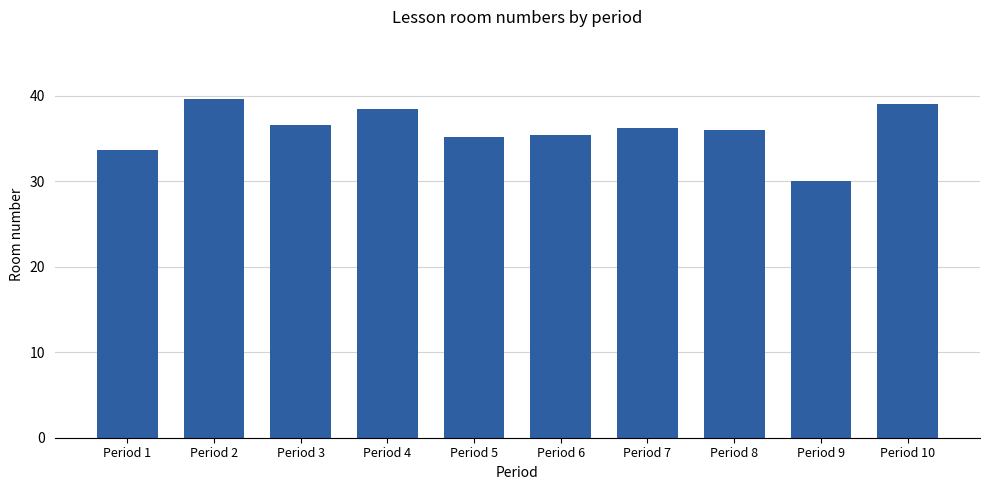

Reading left to right, list all the values displayed in this chart.

Period 1=33.6	Period 2=39.6	Period 3=36.6	Period 4=38.4	Period 5=35.2	Period 6=35.4	Period 7=36.2	Period 8=36.0	Period 9=30.0	Period 10=39.0